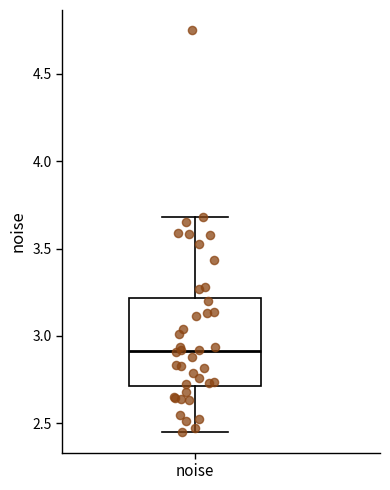

Transcribe this box plot: give where the median line is, the range the box spans, and where the two whiskers end, as read against the y-axis. The values are not printed on the chart, so give them approximately, as read against the axis.

median 2.90, box 2.70 to 3.20, whiskers 2.45 to 3.70